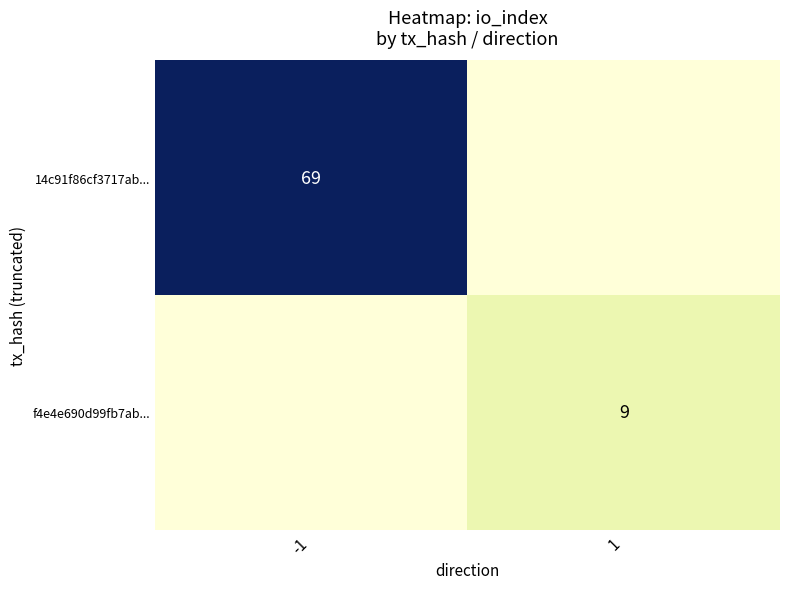

What is the spread (max minus min) of values at -1?

69